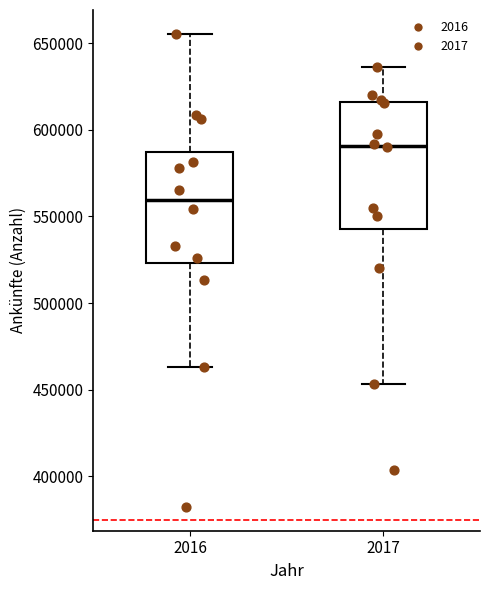

Where does the lower whisker of the box at x = 2017 end on the y-axis? The values are not printed on the chart, so give them approximately, as read against the axis.

455000